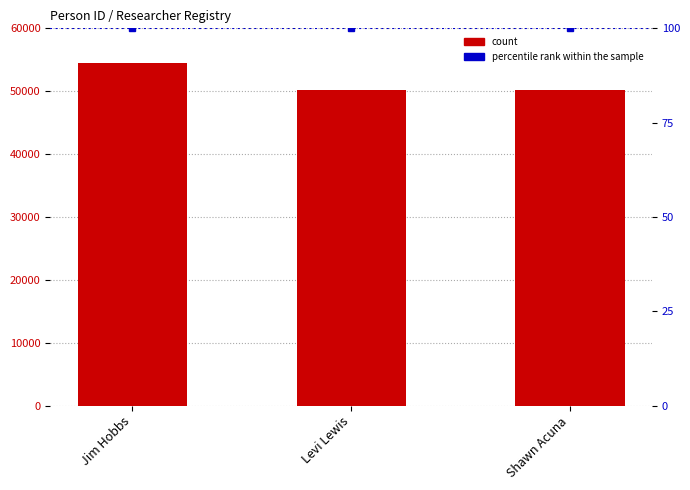

Where is the data nearest to the value 52336?

Shawn Acuna